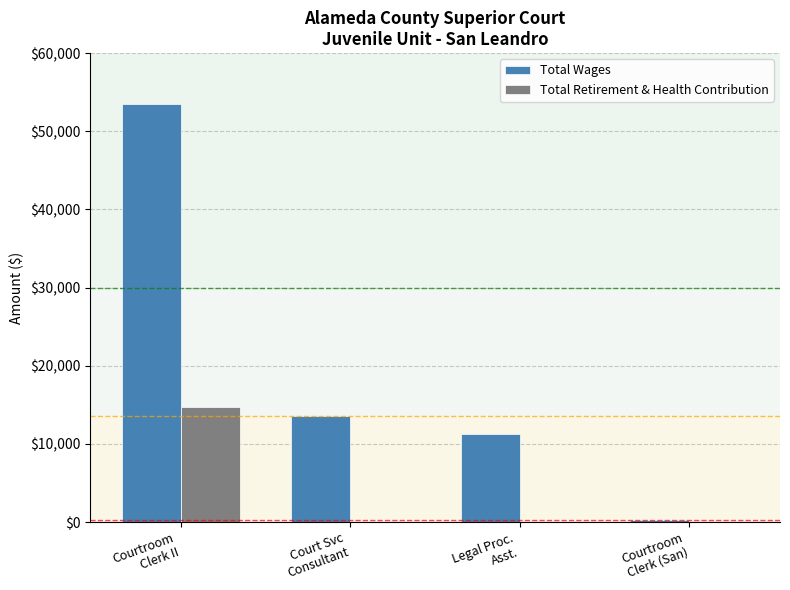

Which series has the largest total across all categories?

Total Wages